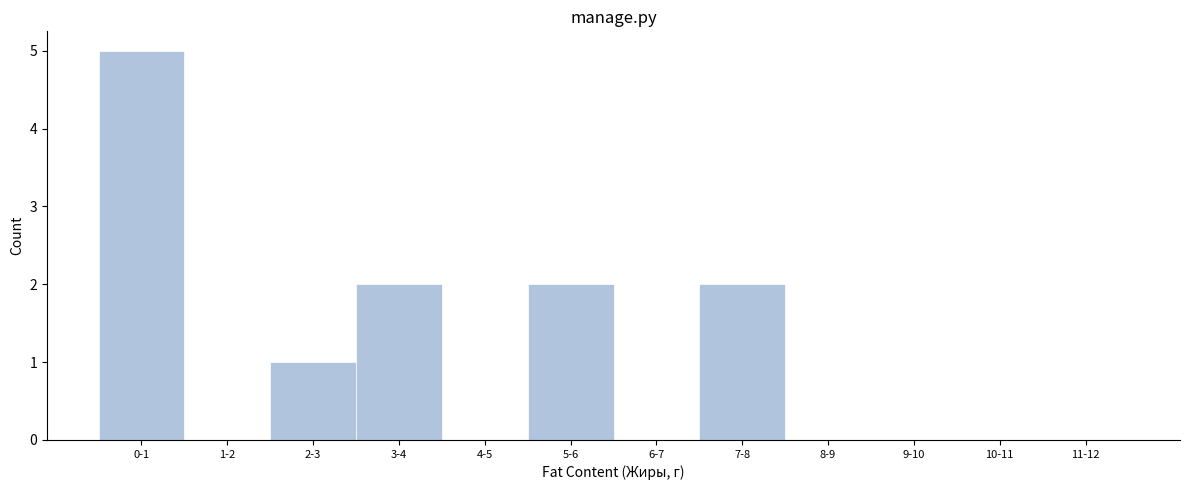

Reading left to right, transcribe all the data shown in this chart.

0-1=5	1-2=0	2-3=1	3-4=2	4-5=0	5-6=2	6-7=0	7-8=2	8-9=0	9-10=0	10-11=0	11-12=0